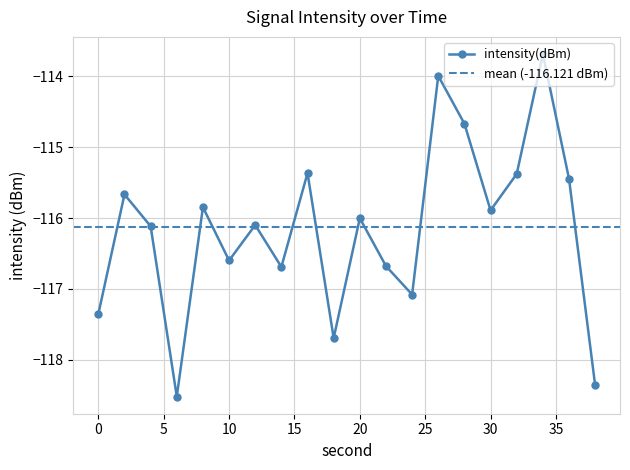

At which category does the chart reach its peak across all series?

34